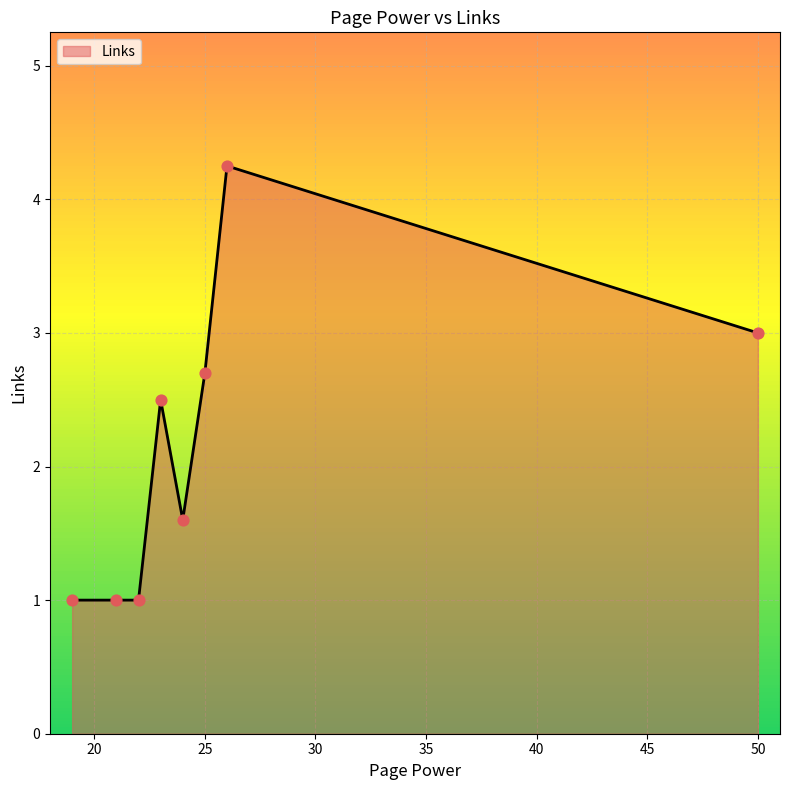

What is the sum of all values?

17.1